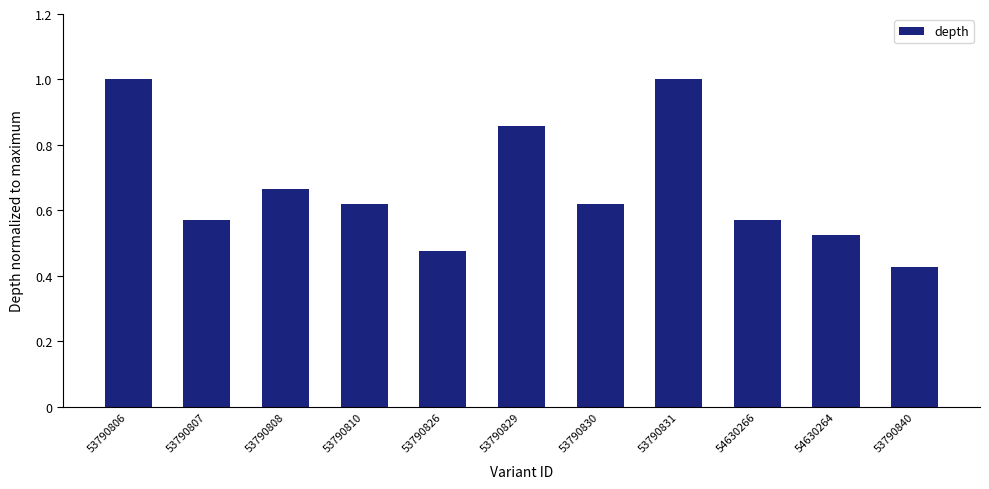

What is the maximum value shown in the chart?

1.0